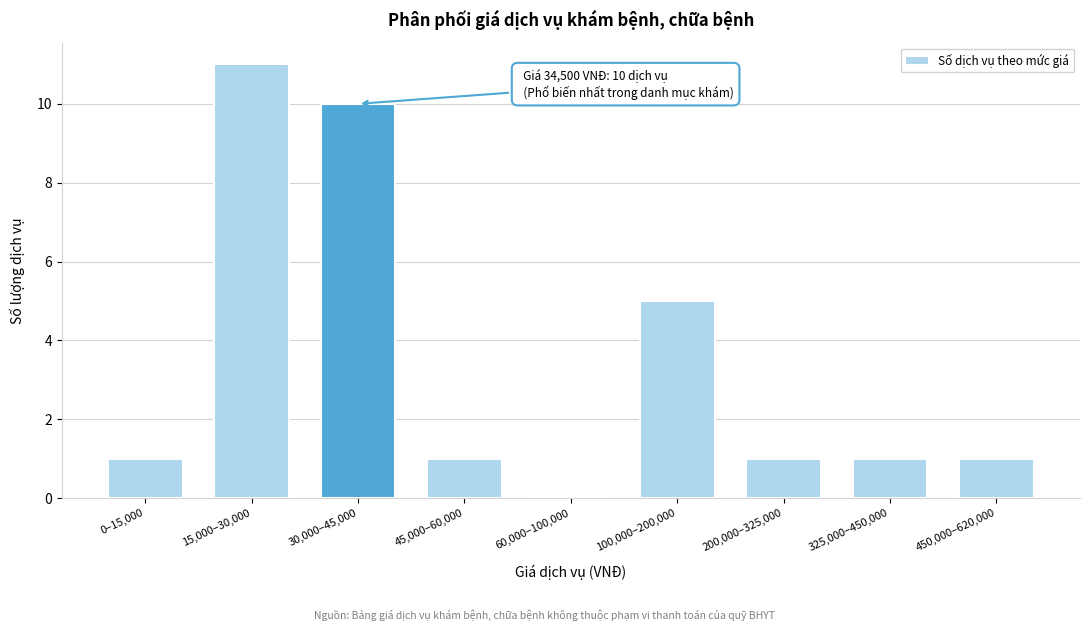

Reading left to right, transcribe all the data shown in this chart.

0–15,000=1	15,000–30,000=11	30,000–45,000=10	45,000–60,000=1	60,000–100,000=0	100,000–200,000=5	200,000–325,000=1	325,000–450,000=1	450,000–620,000=1